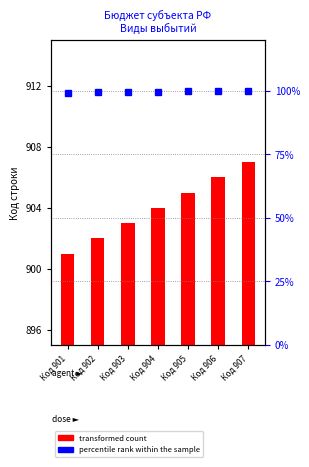

At which label does transformed count reach its peak?

Код 907